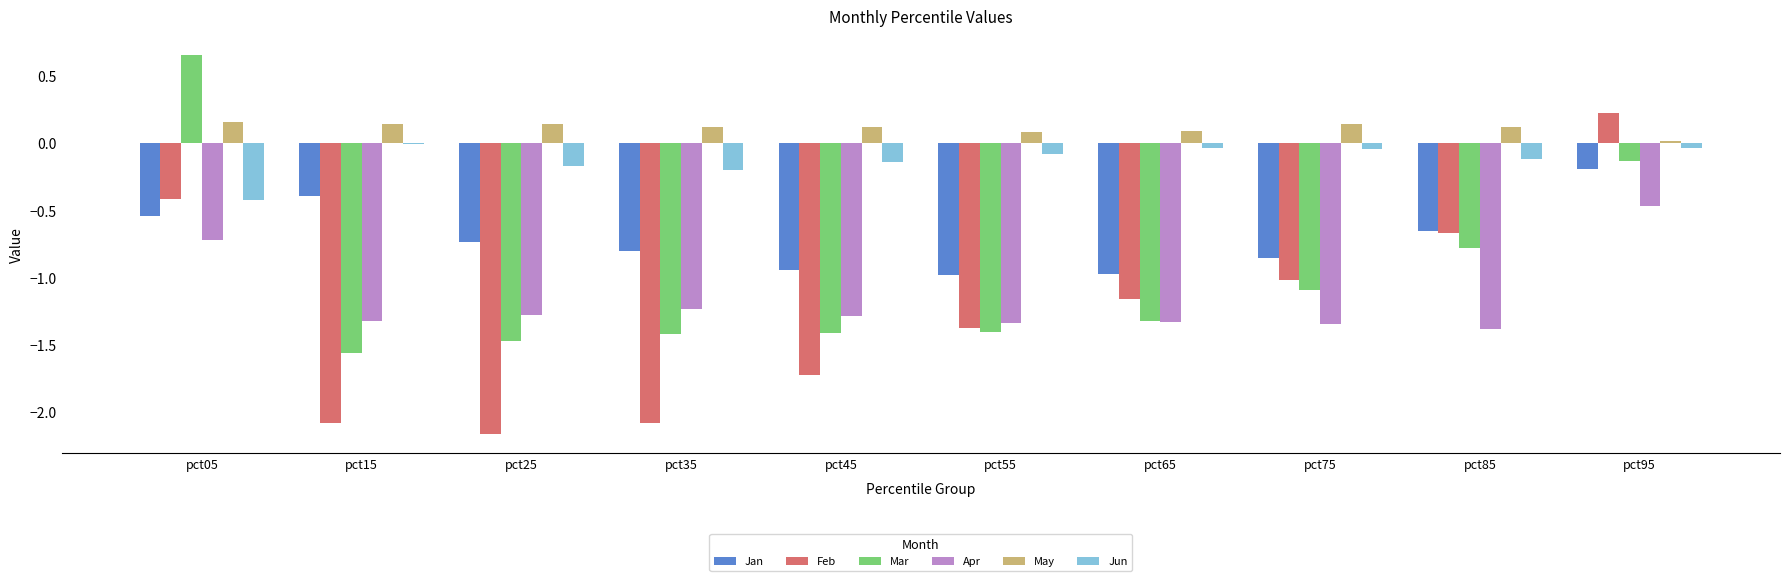

Which series has the largest total across all categories?

May